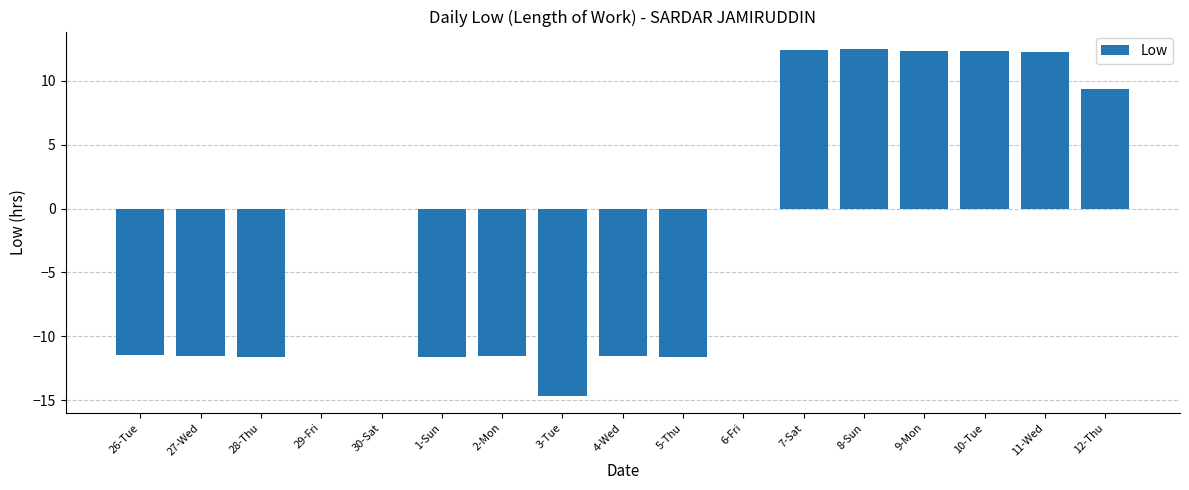

The value at 29-Fri is -15.4. True or false?

False